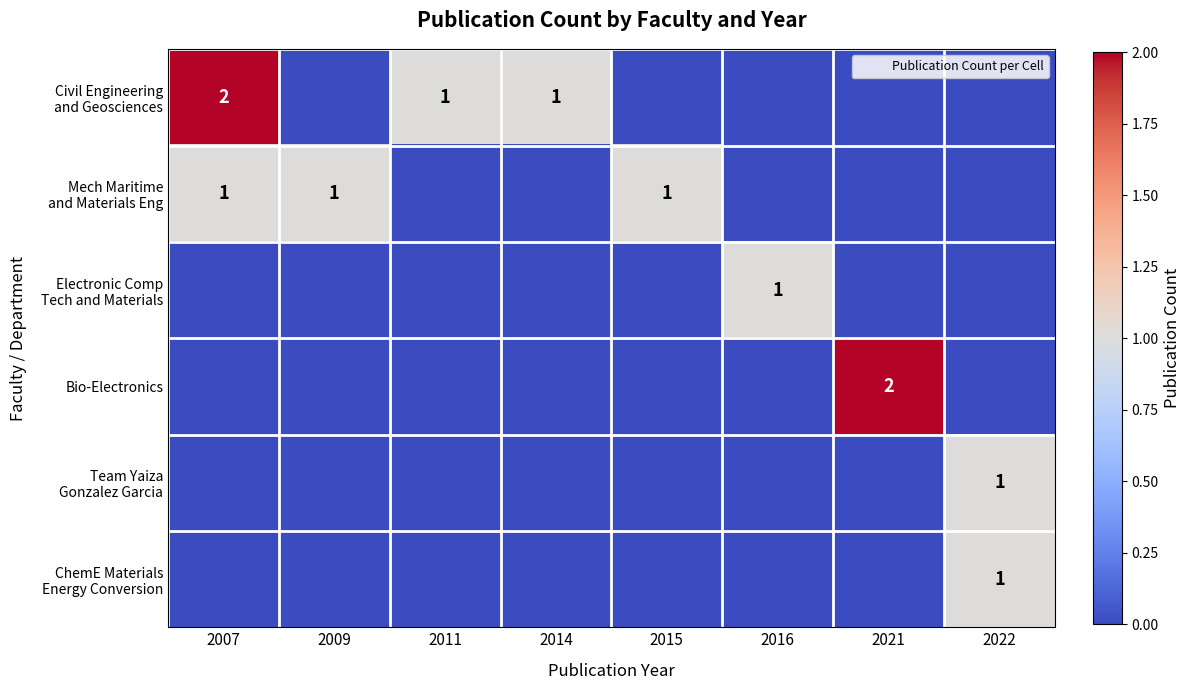

What is the difference between the maximum and second lowest values in the Team Yaiza Gonzalez Garcia series?

1